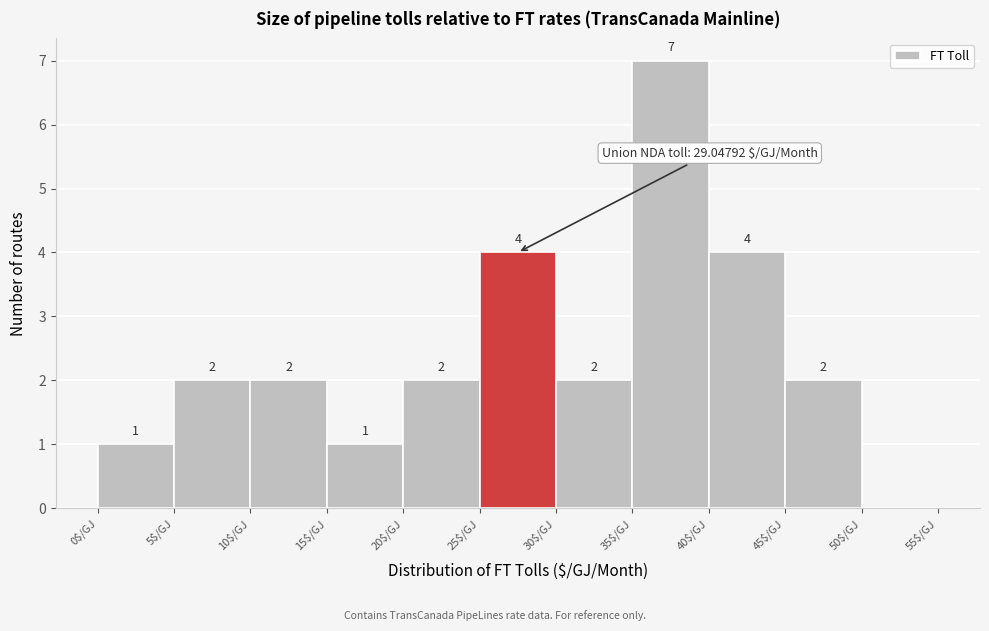

Over which range of the x-axis is the bar tallest?

35 to 40